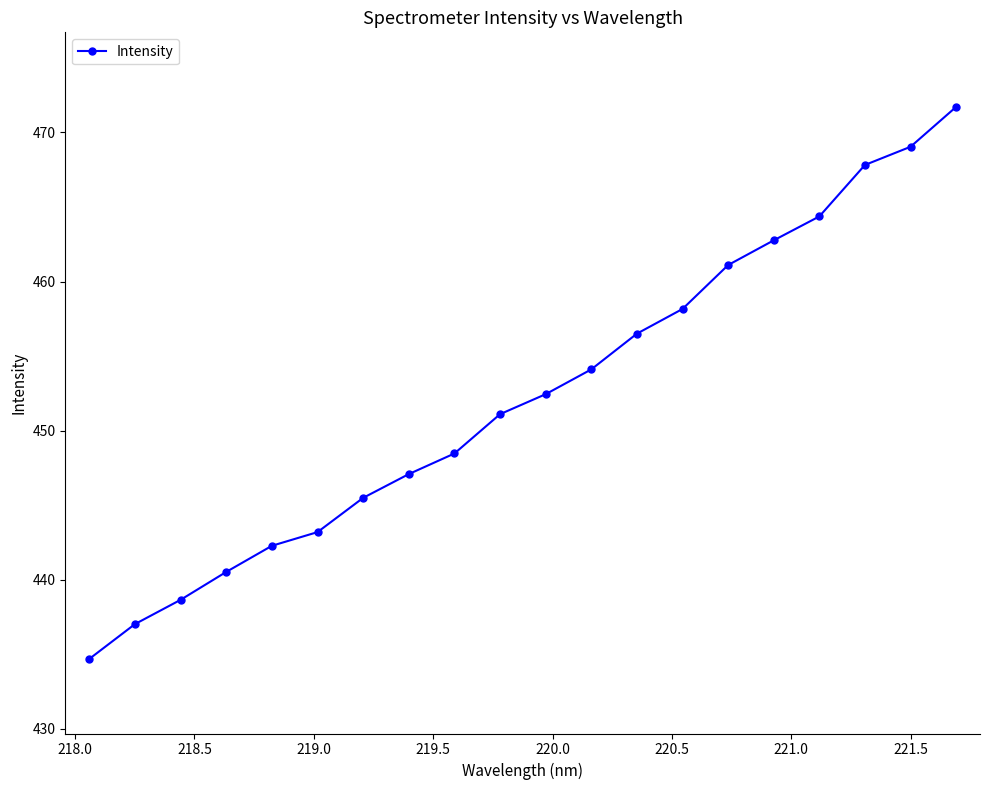

True or false: the data has more than 2 interior local peaks.

False